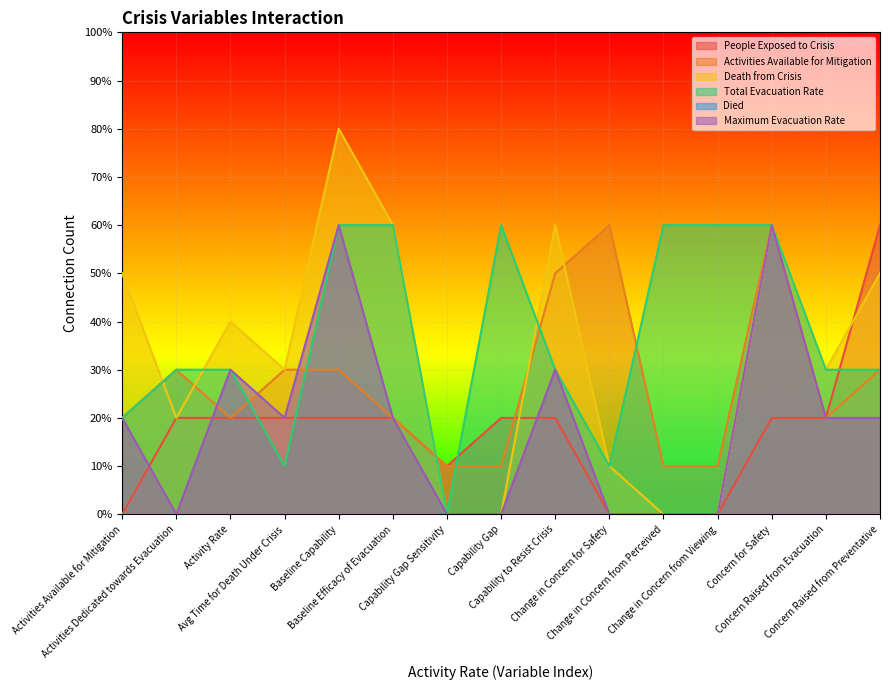

True or false: Death from Crisis and Maximum Evacuation Rate cross at least once.

False